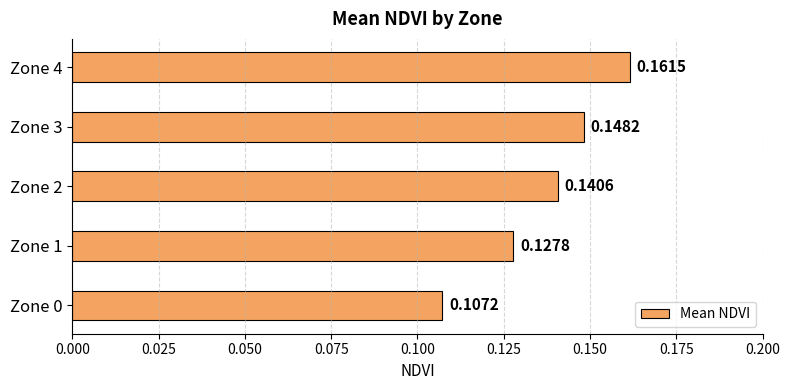

Rank the categories by value from highest to lowest.

Zone 4, Zone 3, Zone 2, Zone 1, Zone 0